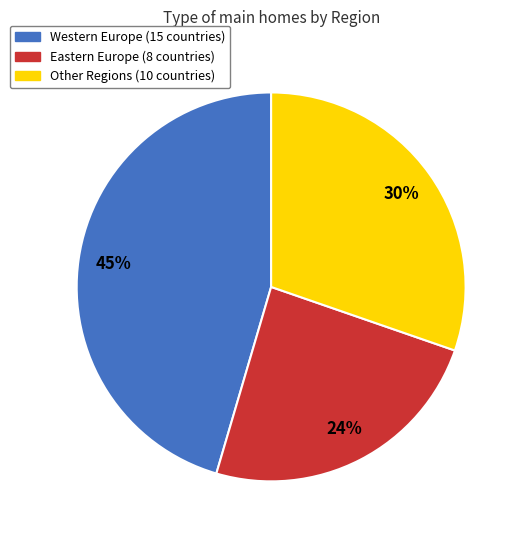

How many segments does this pie chart have?

3